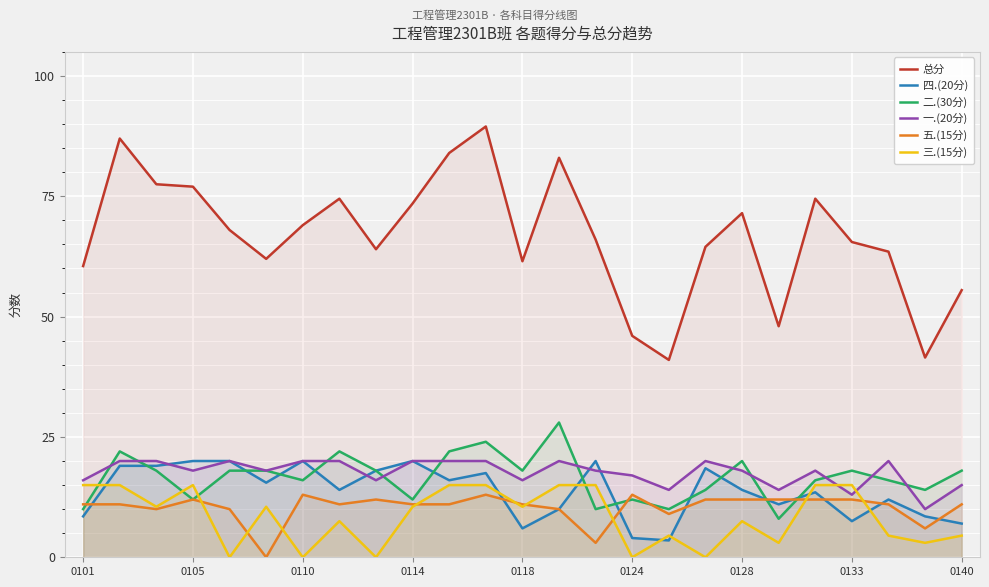

The value of 总分 at 0128 is 121.2. True or false?

False